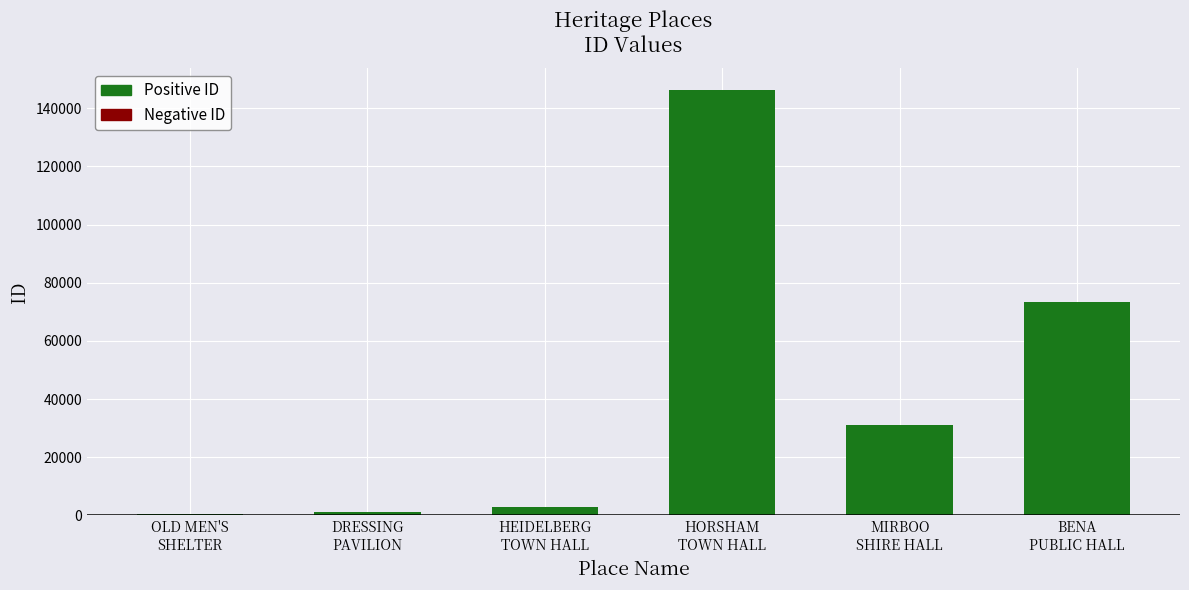

What is the sum of the values at HORSHAM TOWN HALL and MIRBOO SHIRE HALL?

177270